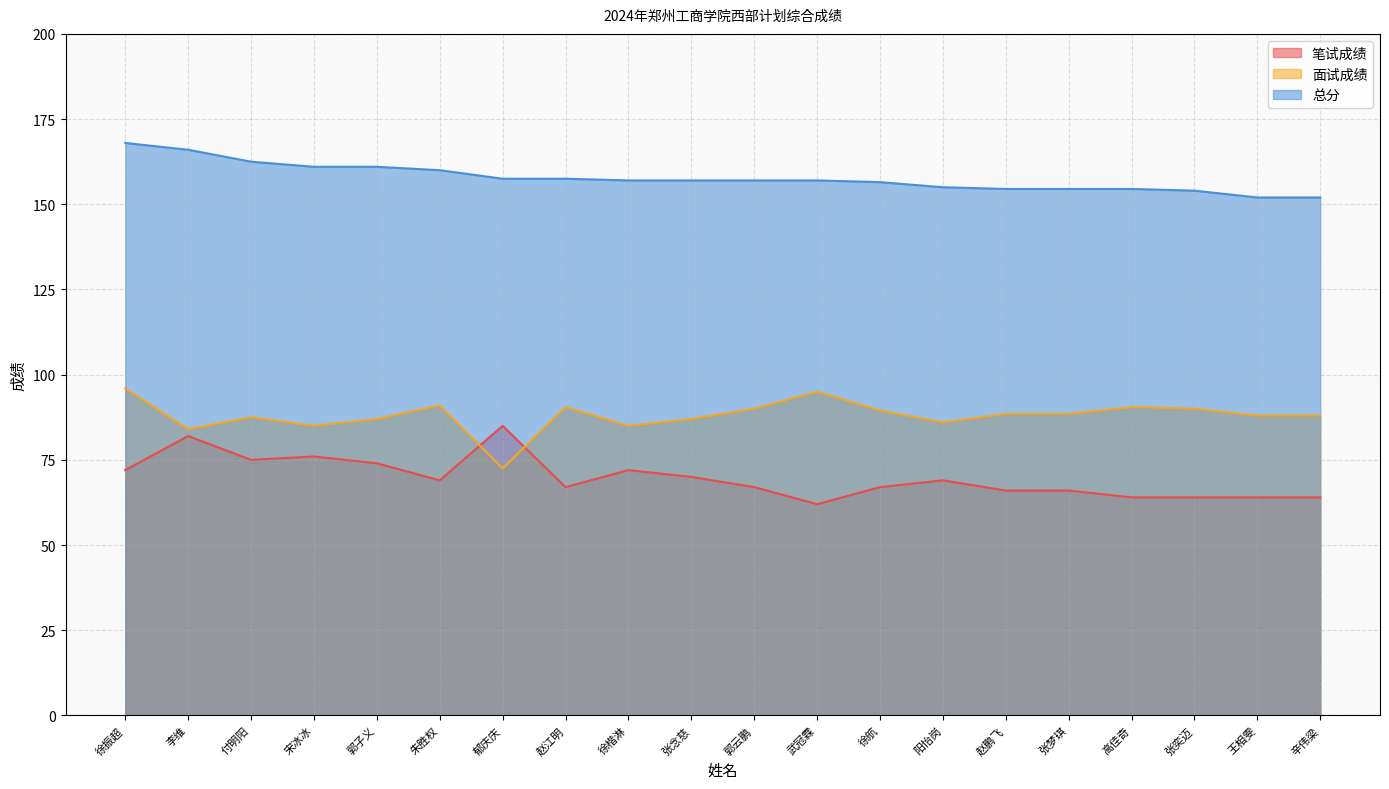

What is the label of the 4th point from the right?

高佳奇